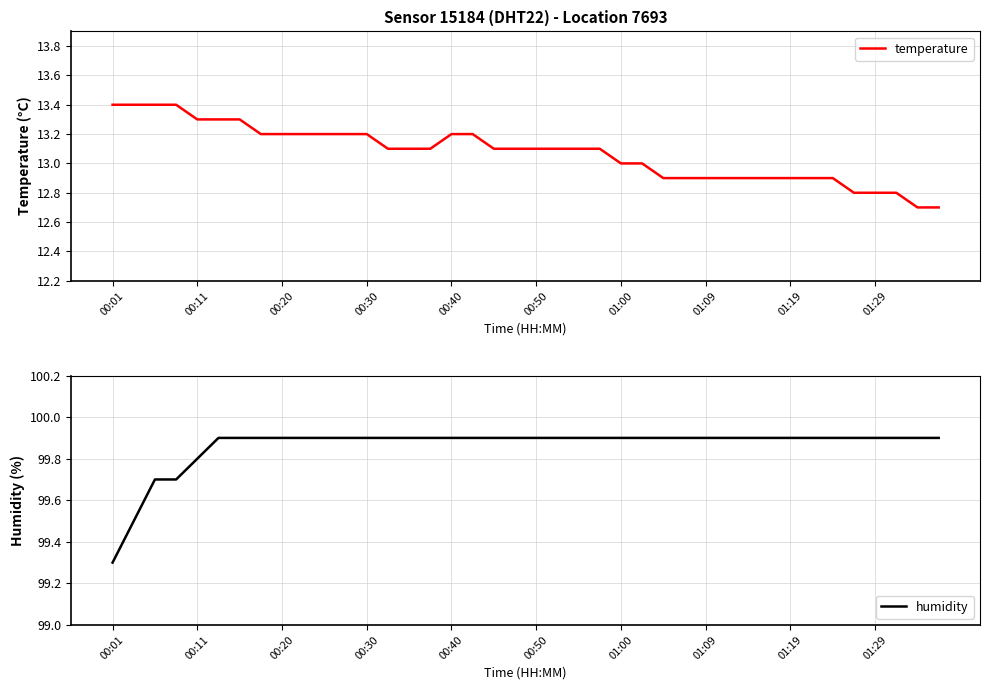

True or false: temperature and humidity cross at least once.

False